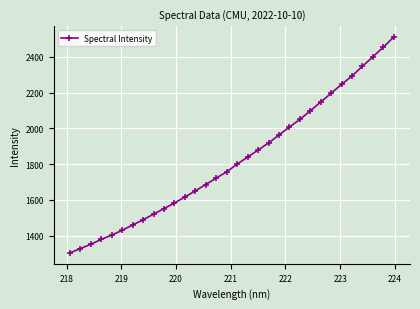

What is the smallest value displayed?

1302.8